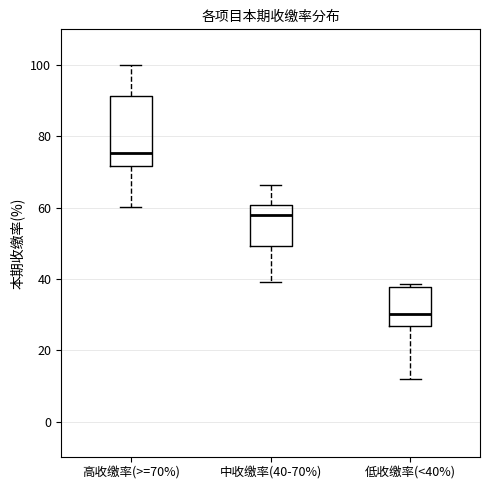

Which box's median line is the highest?

高收缴率(>=70%)